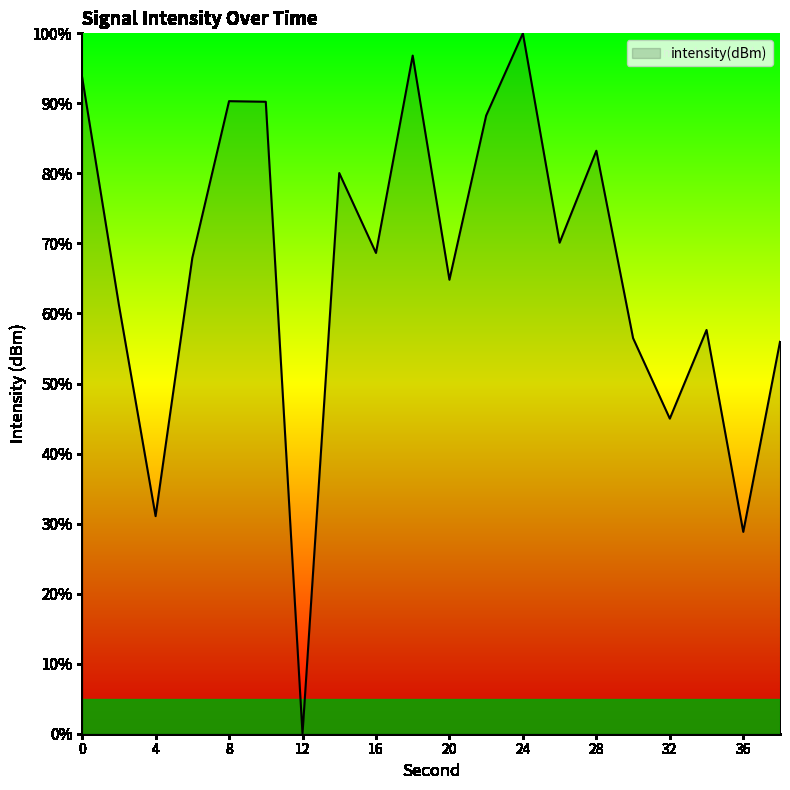

What is the maximum value shown in the chart?

100.0